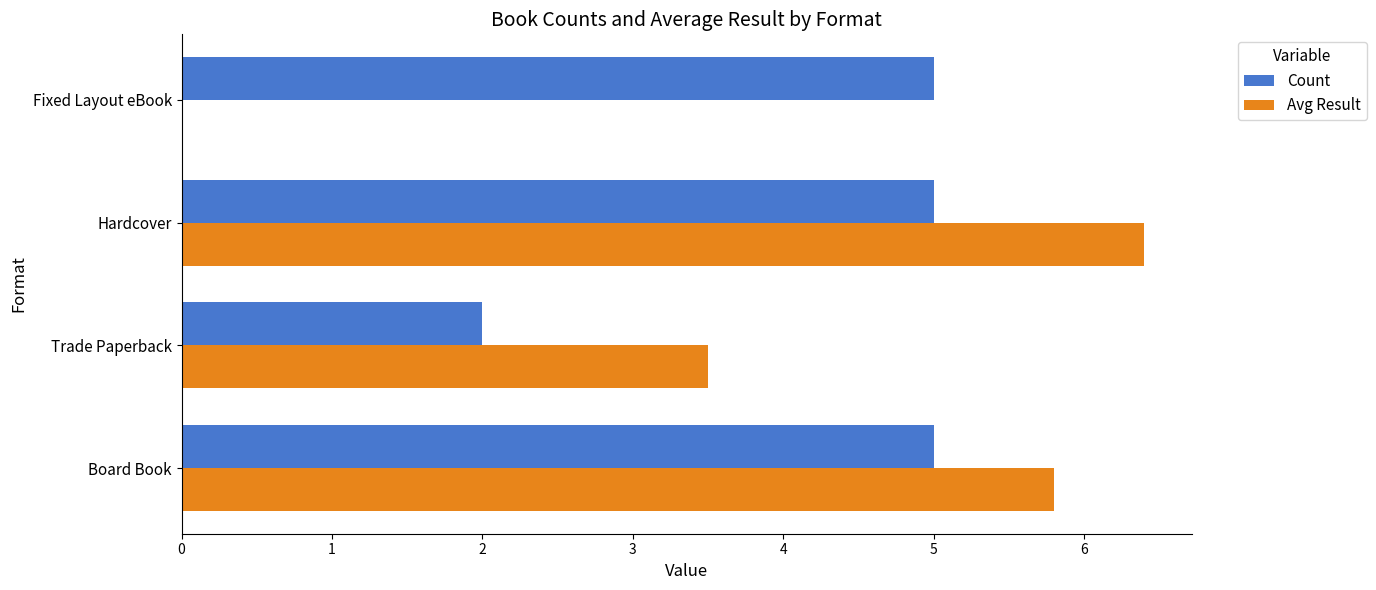

Which series has the largest total across all categories?

Count